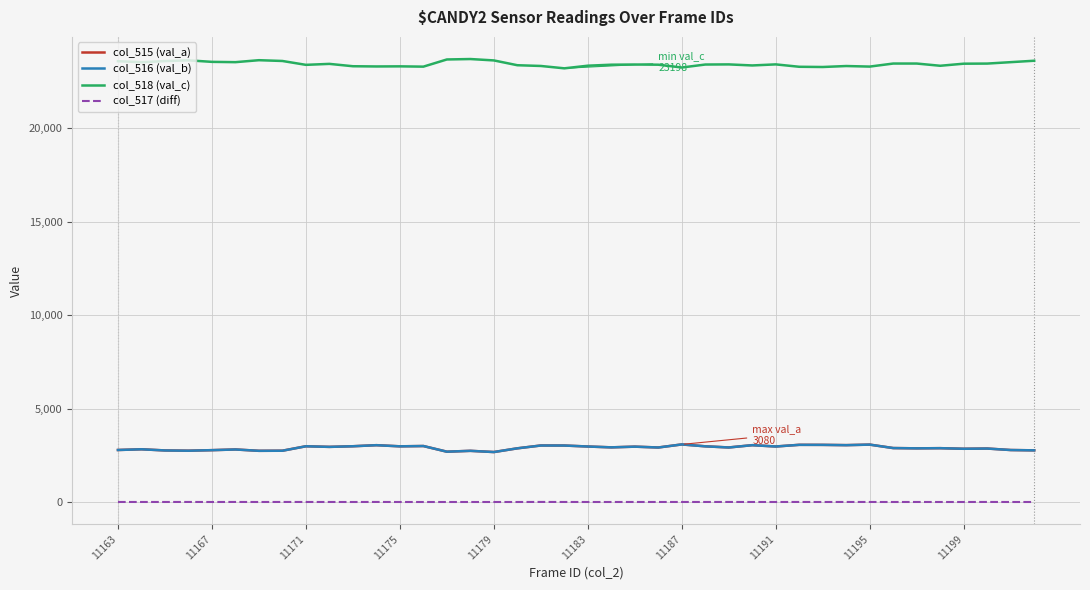

Which series has the largest total across all categories?

col_518 (val_c)